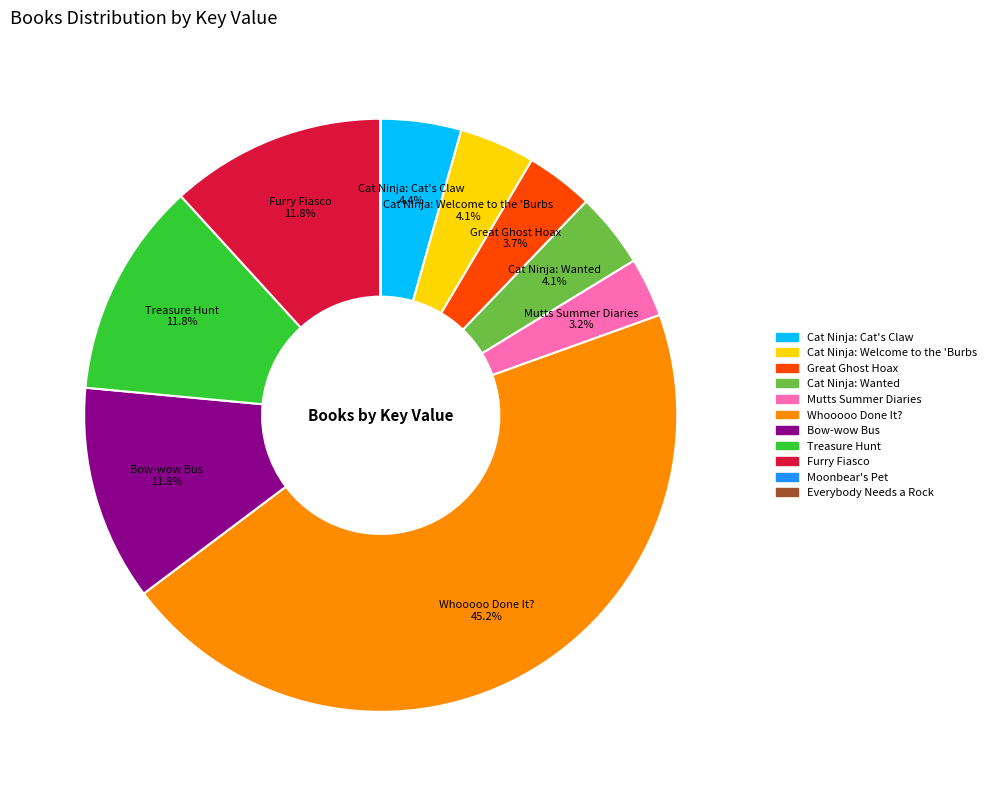

Does Great Ghost Hoax account for over 50% of the chart?

No